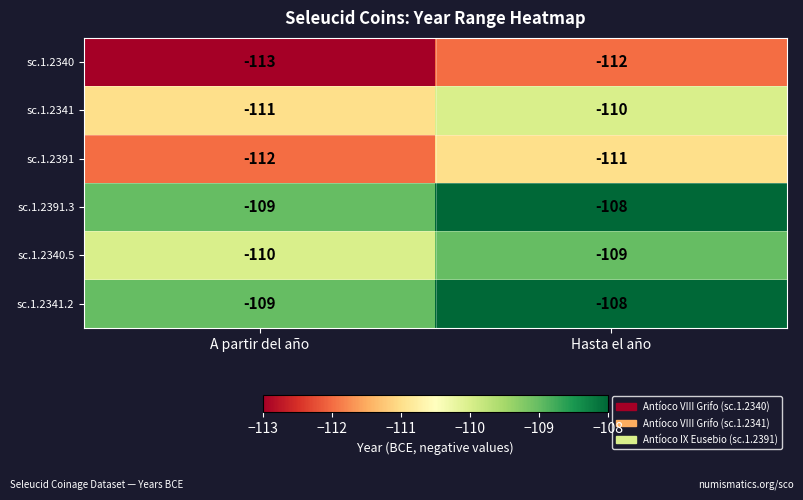

What is the approximate value of sc.1.2340.5 at Hasta el año?

-109